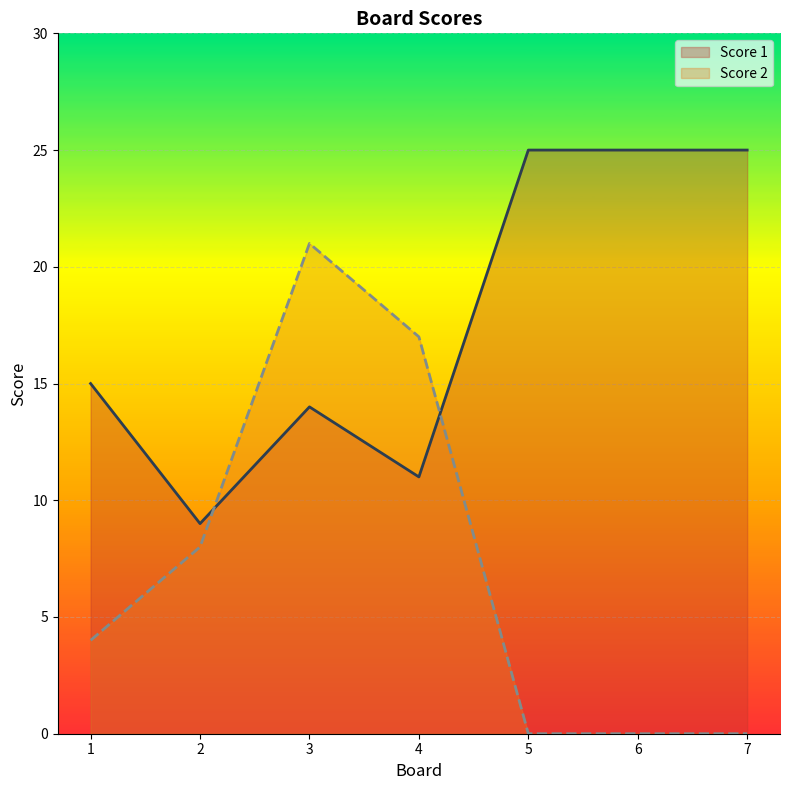

List the labels in order of Score 2 value, largest first.

3, 4, 2, 1, 5, 6, 7